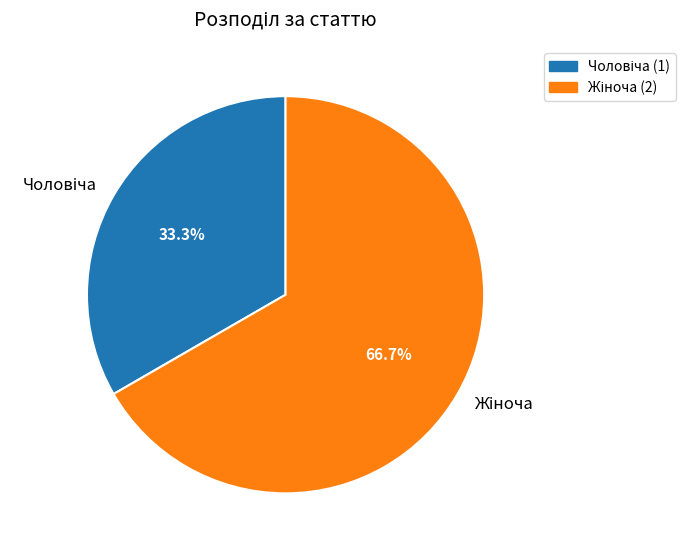

To the nearest percent, what is the difference between the largest and smallest slice percentages?

33%